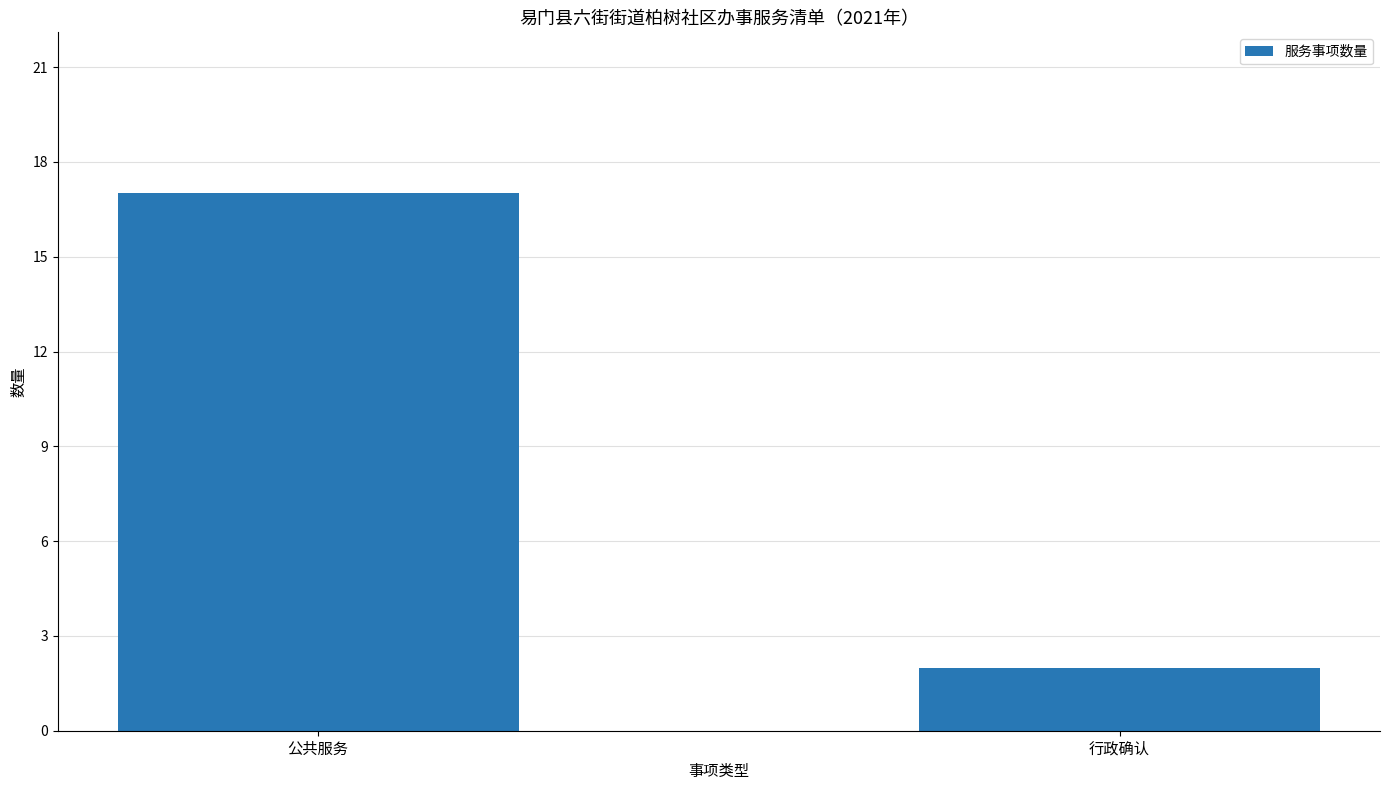

Between 公共服务 and 行政确认, which is larger?

公共服务